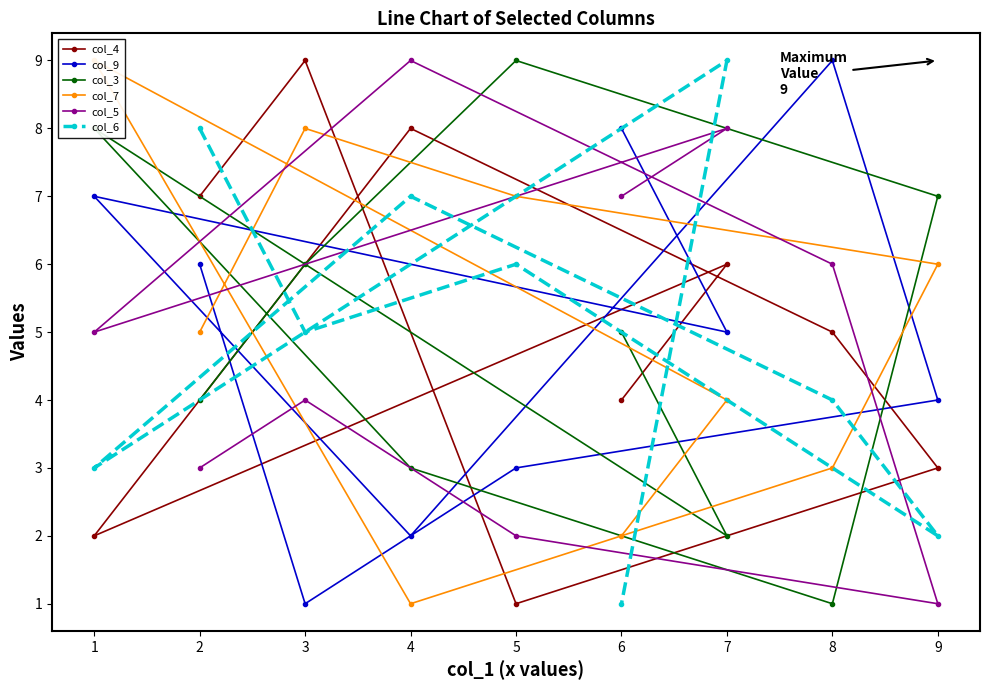

How many interior local peaks does the col_3 series have?

2